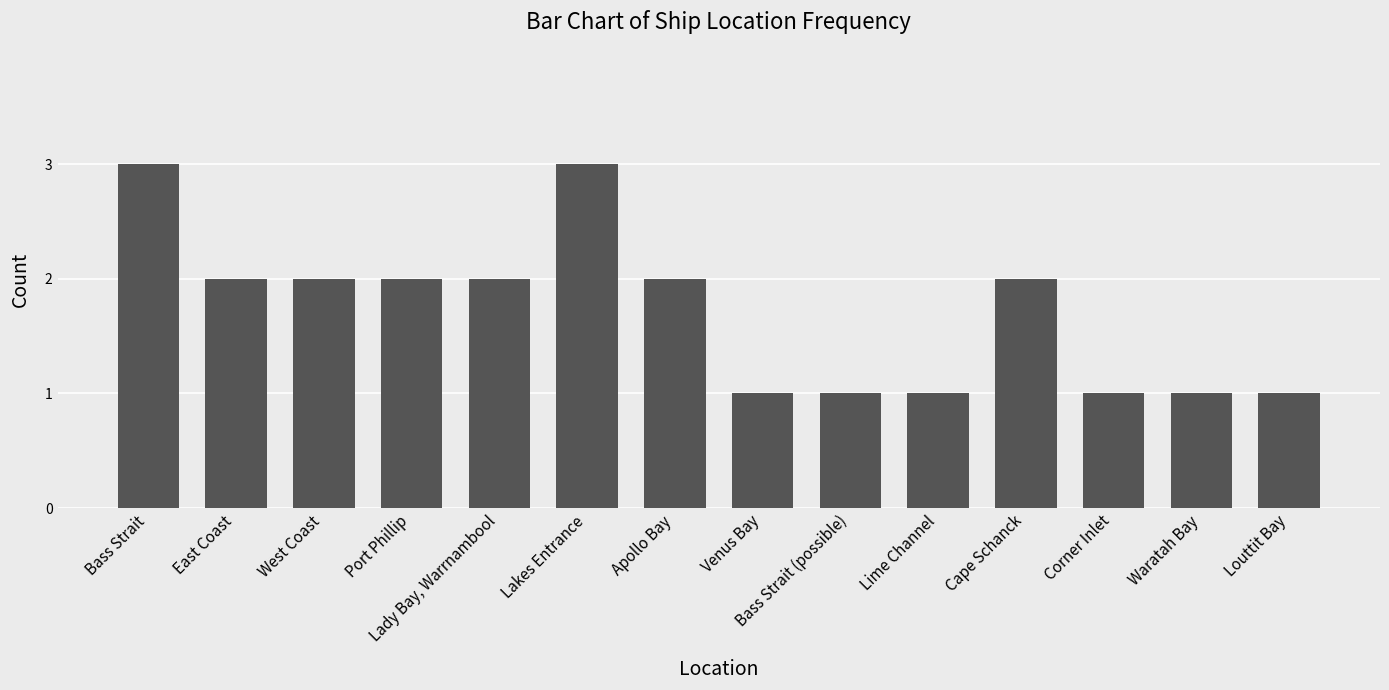

What is the minimum value shown in the chart?

1